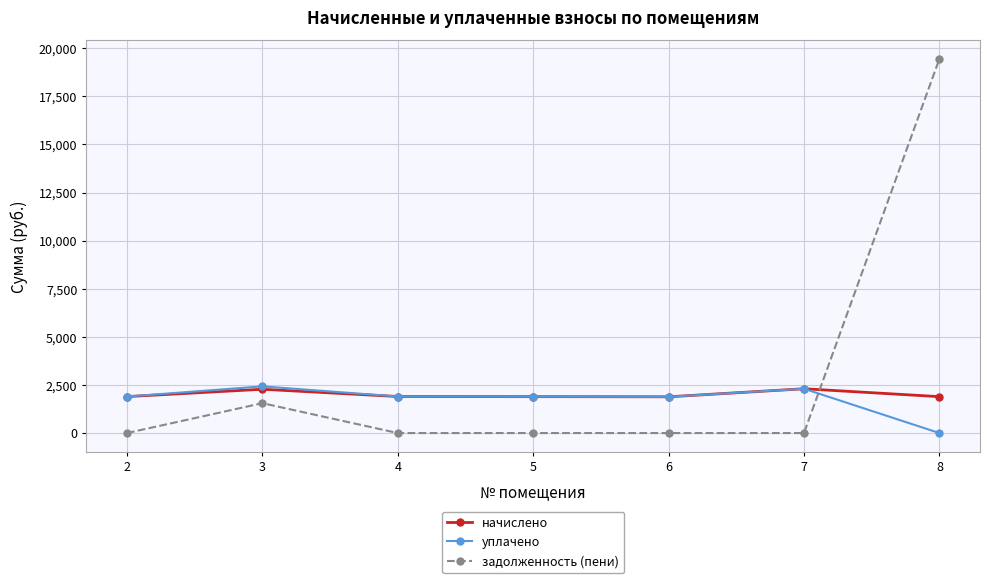

What is the maximum value shown in the chart?

19446.4